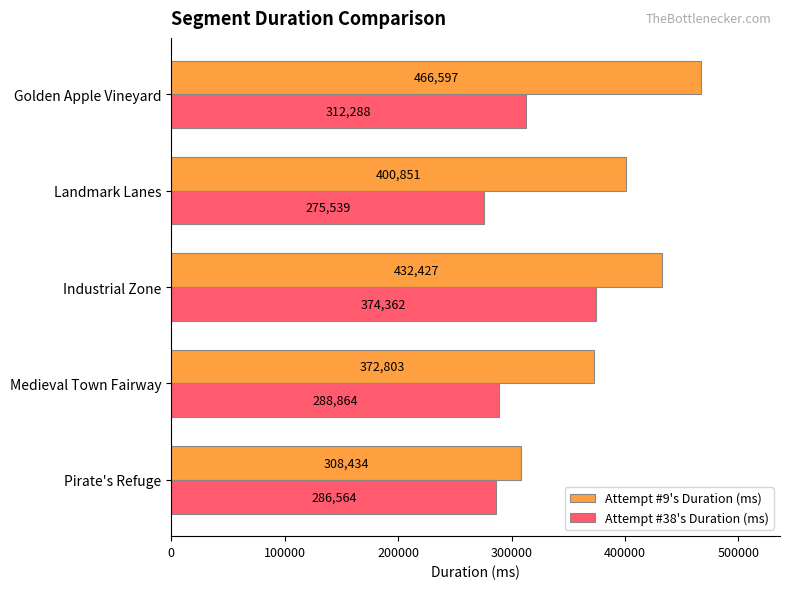

What is the difference between the maximum and minimum values in the Attempt #38's Duration (ms) series?

98823